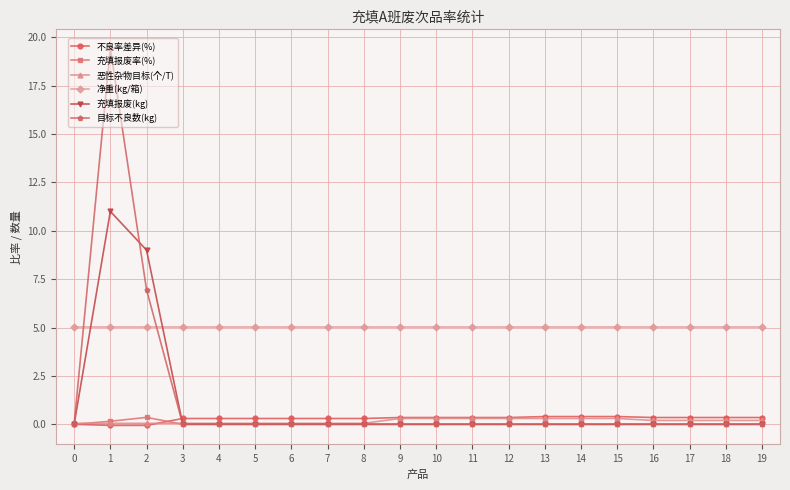

What is the sum of the 净重(kg/箱) values at 13 and 9?

10.1